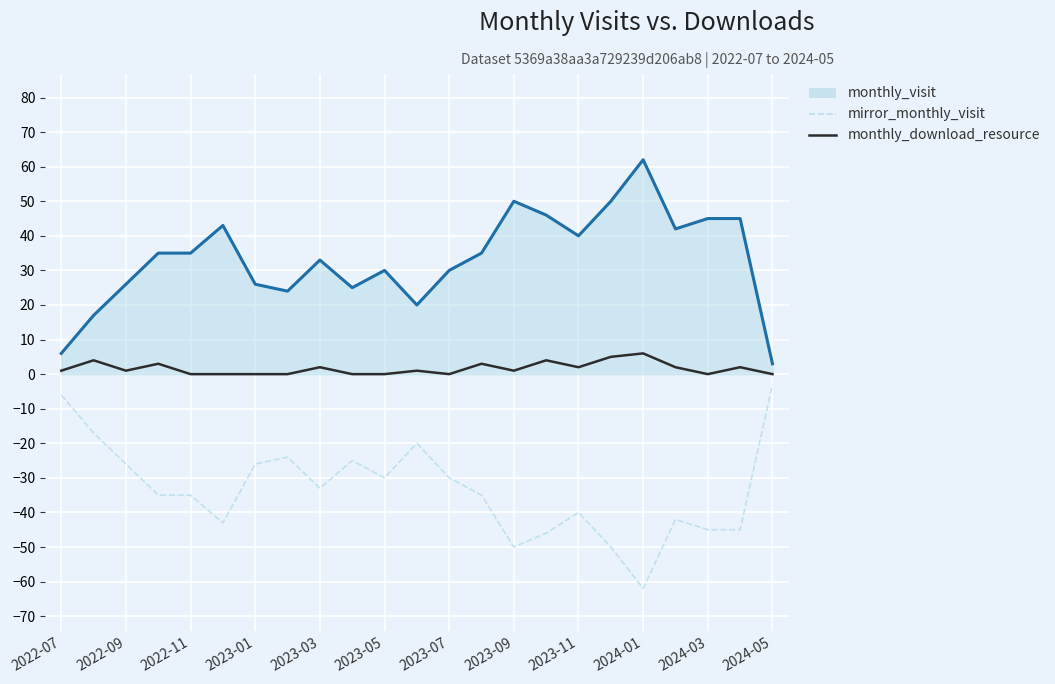

Rank the series by their average value, from highest to lowest.

monthly_visit_line, monthly_download_resource, mirror_monthly_visit